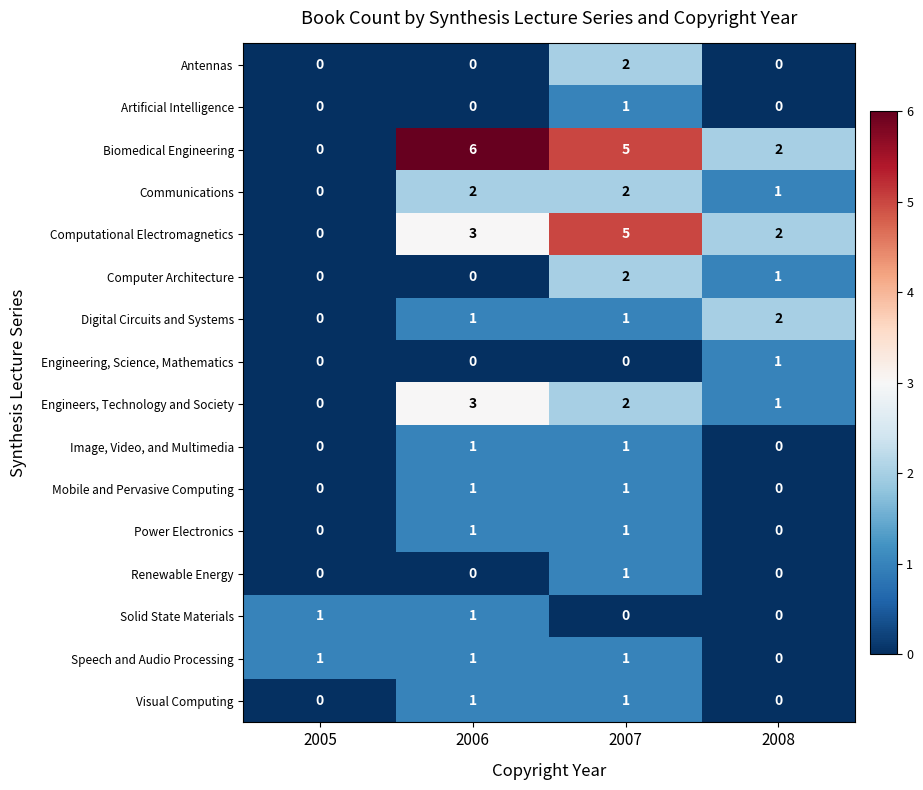

Which series has the largest range (max minus min)?

Biomedical Engineering